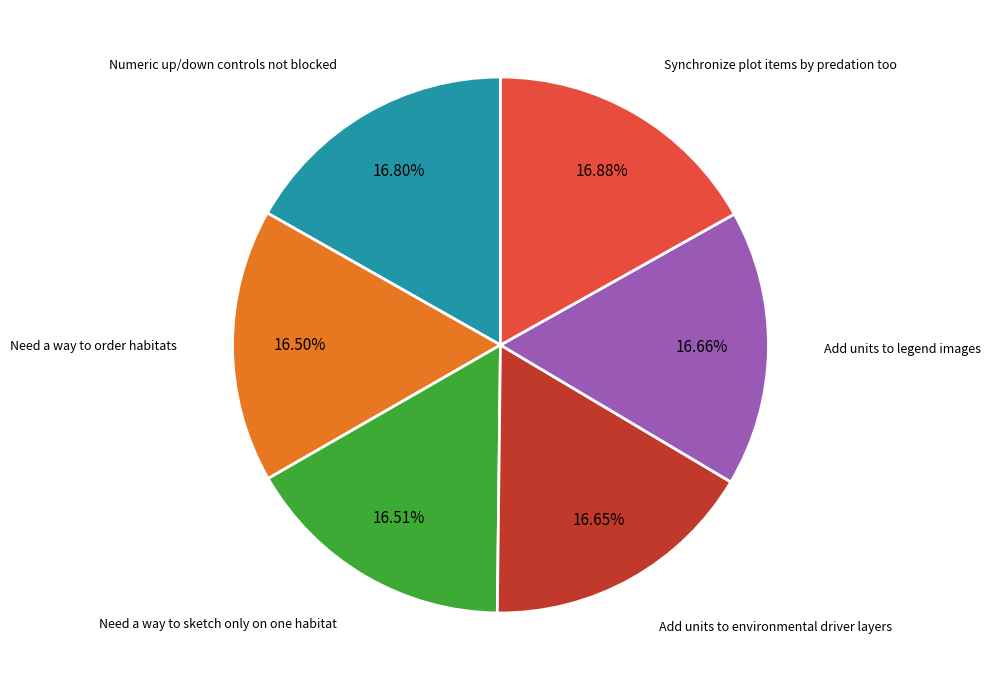

Is there any slice that represents more than half of the pie?

No